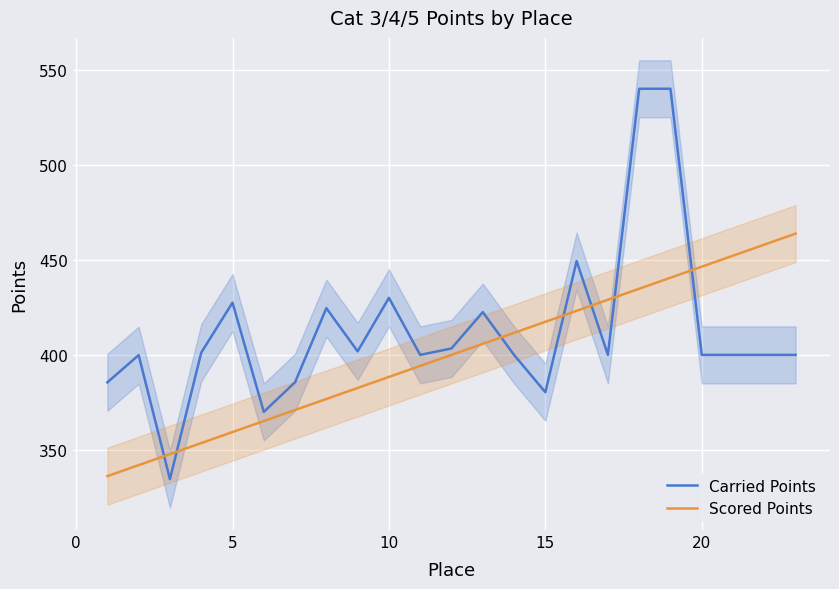

Which series changed the most between 0 and 20?

Scored Points